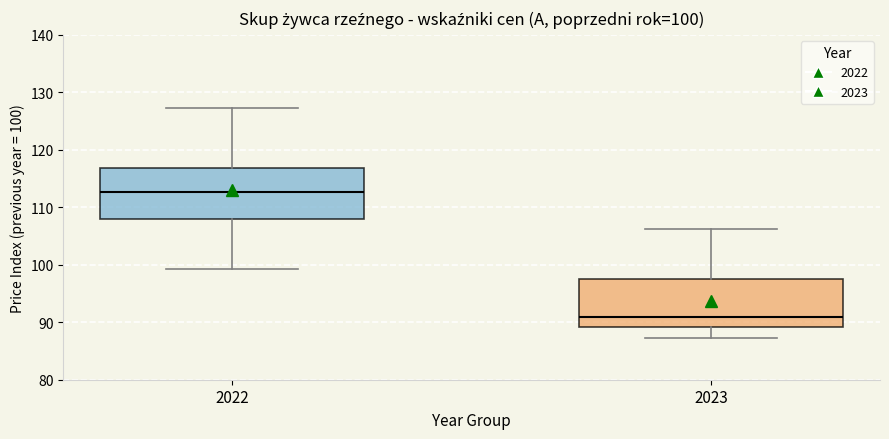

Which box has the lowest median line?

2023